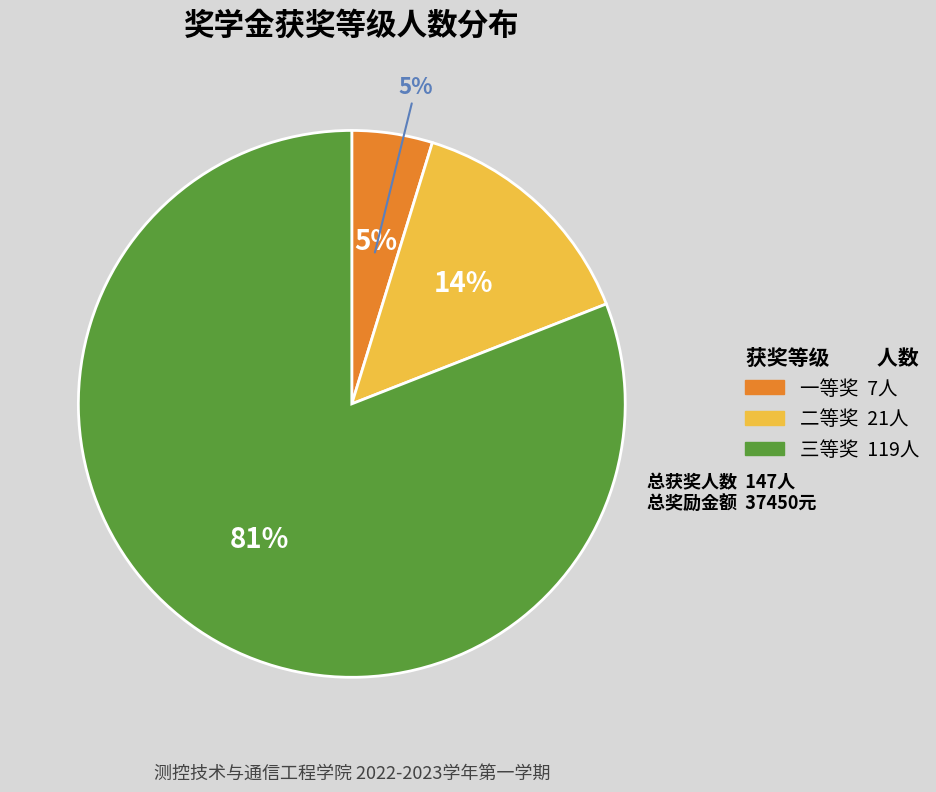

To the nearest percent, what percentage of the pie is 三等?

81%